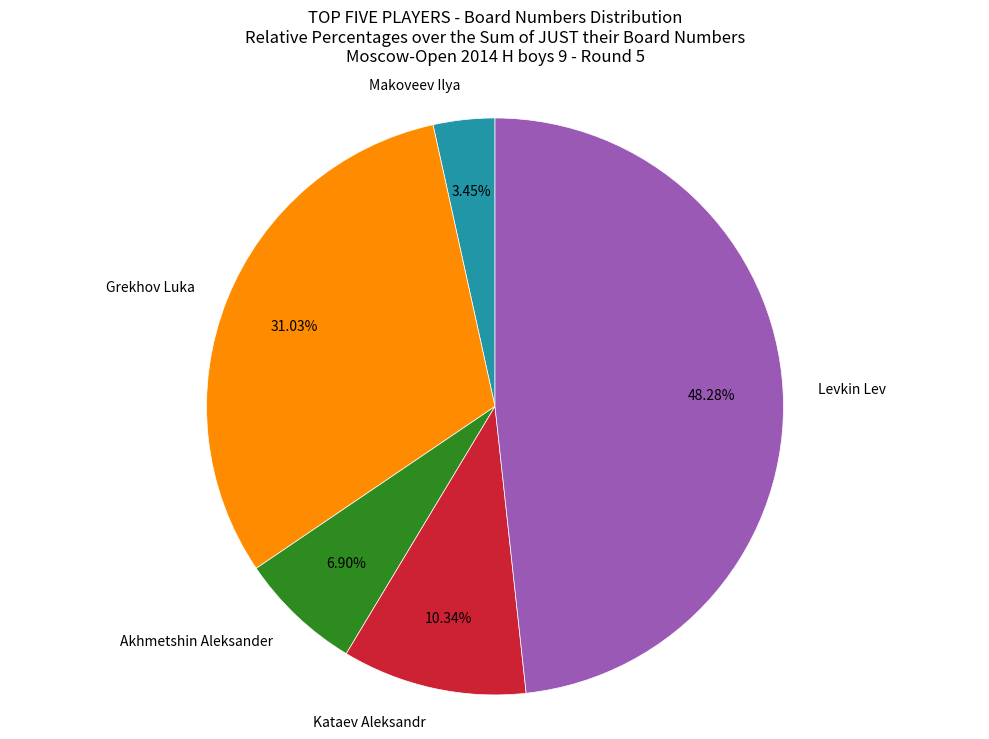

To the nearest percent, what is the average slice percentage?

20%